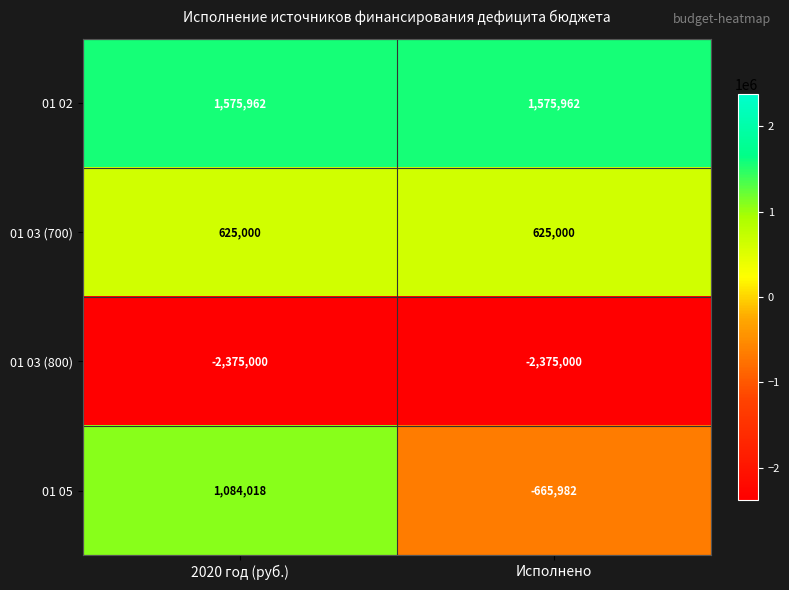

What is the total value across all series at 2020 год (руб.)?

909980